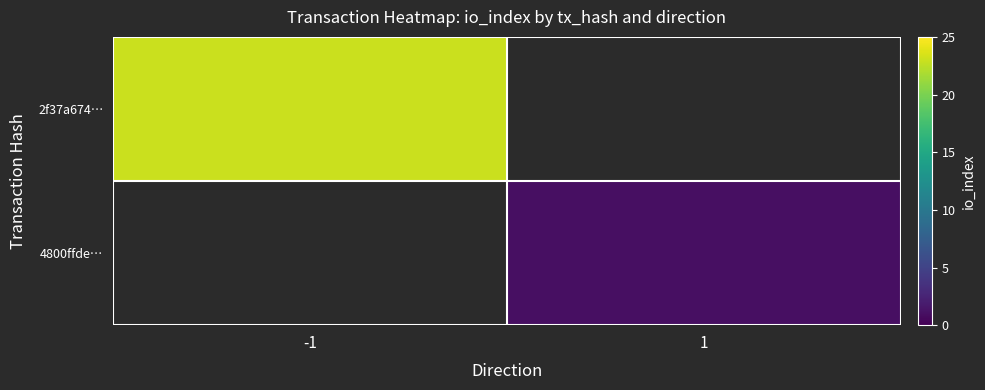

Is it true that 4800ffde… equals 1.0 at 1?

True